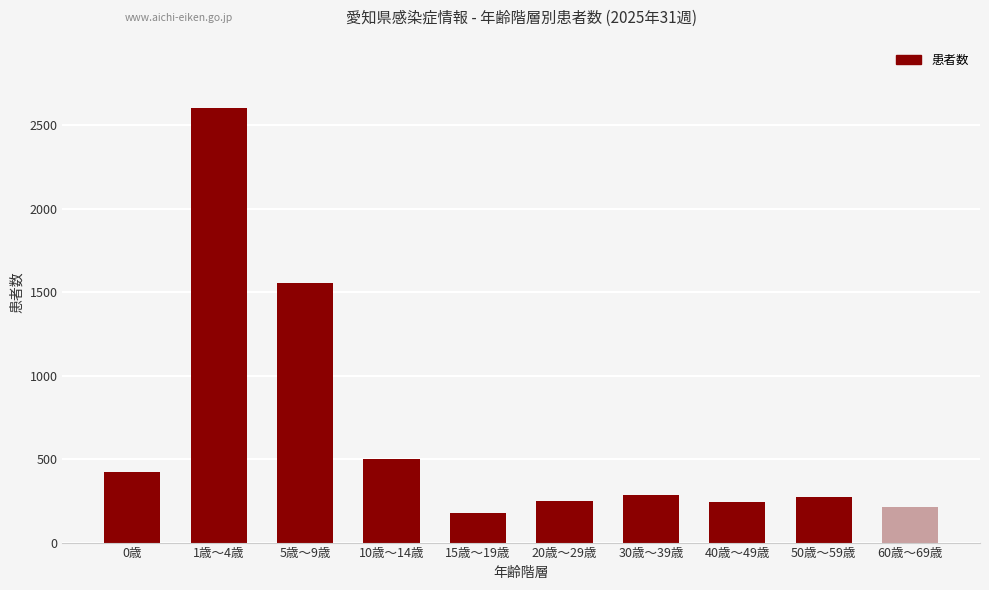

Approximately how many times larger is the value at 40歳～49歳 compared to 30歳～39歳?

0.9